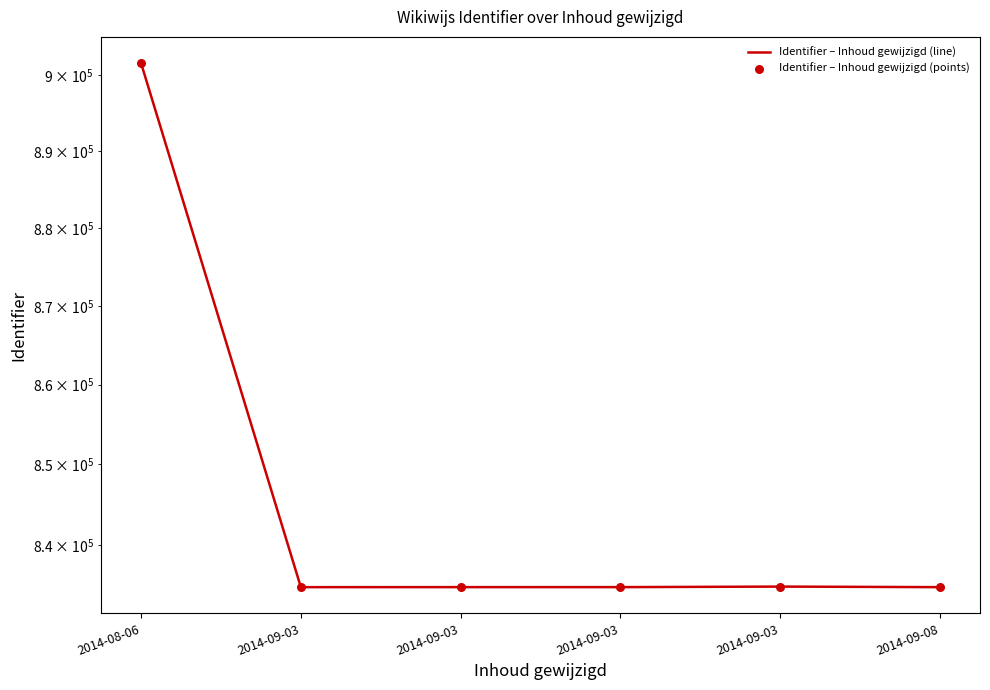

Which series reaches the minimum Y coordinate?

Identifier – Inhoud gewijzigd (line)